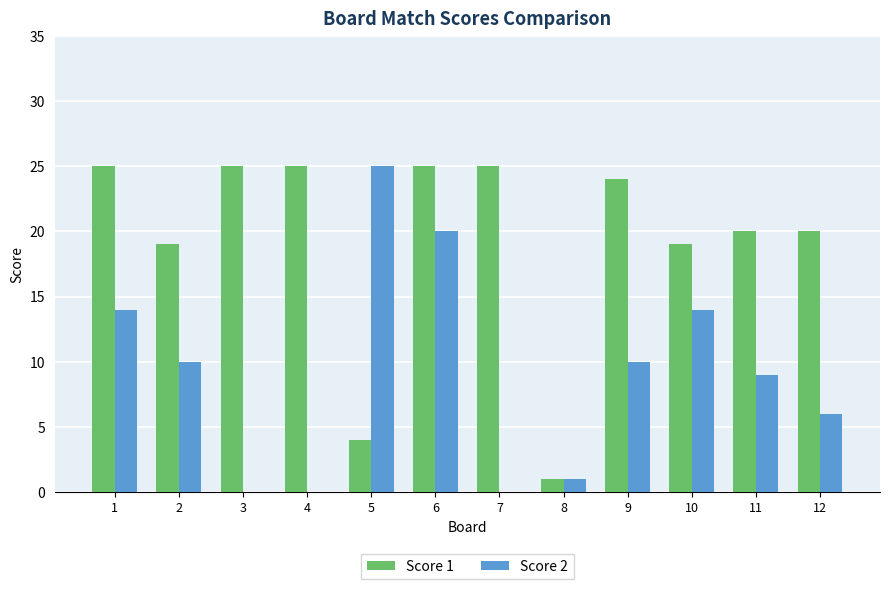

True or false: Score 1 has a value of 29 at 10.

False